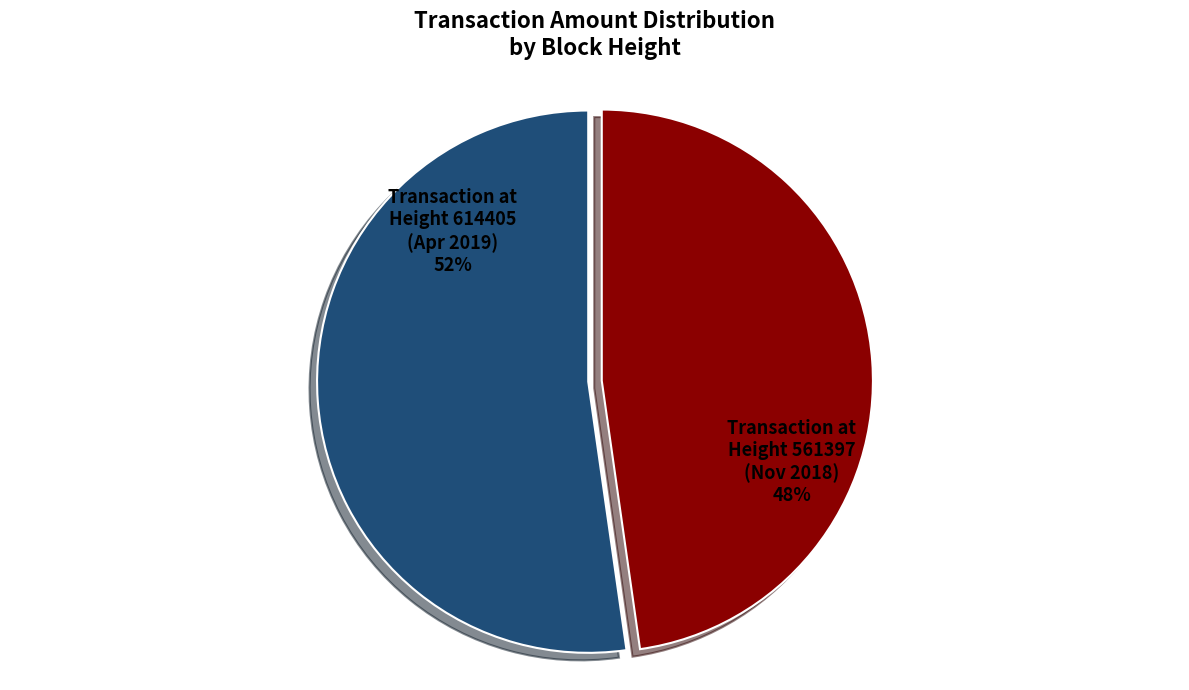

Combined, do Transaction at Height 614405 (Apr 2019) and Transaction at Height 561397 (Nov 2018) account for over 50%?

Yes